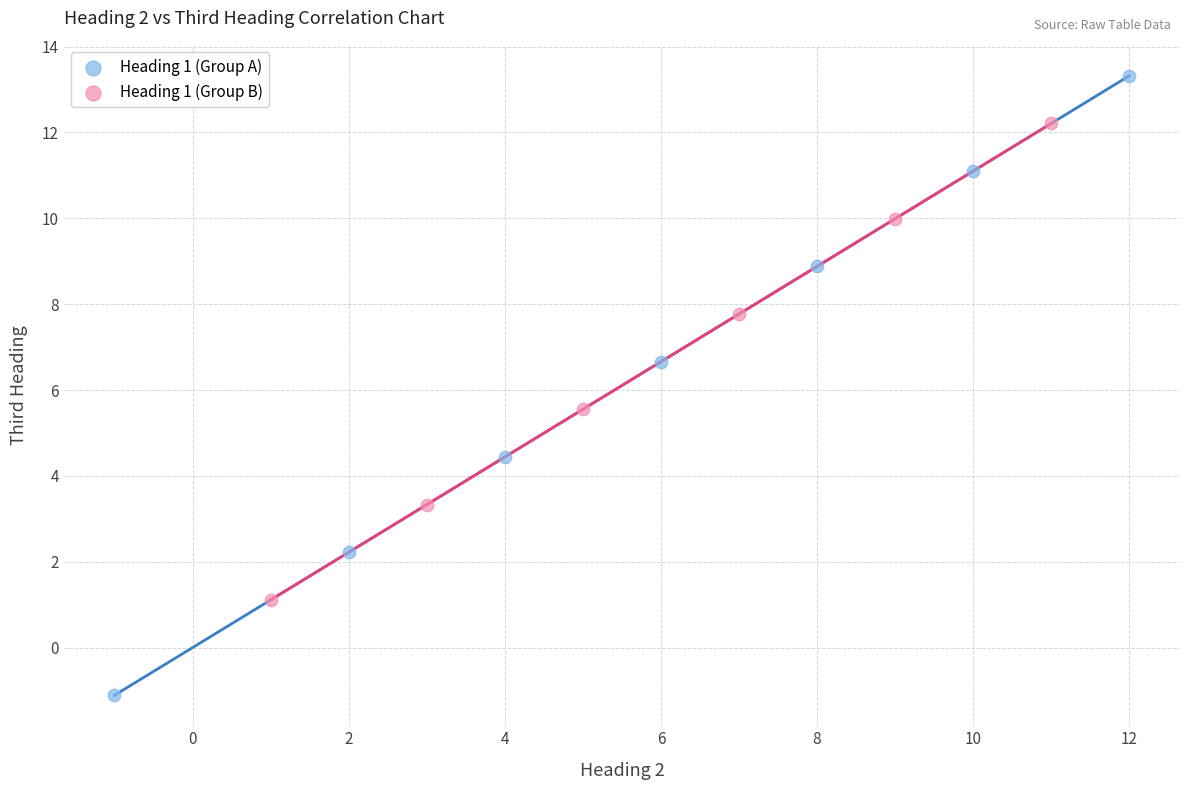

Which series reaches the minimum Y coordinate?

Heading 1 (Group A)